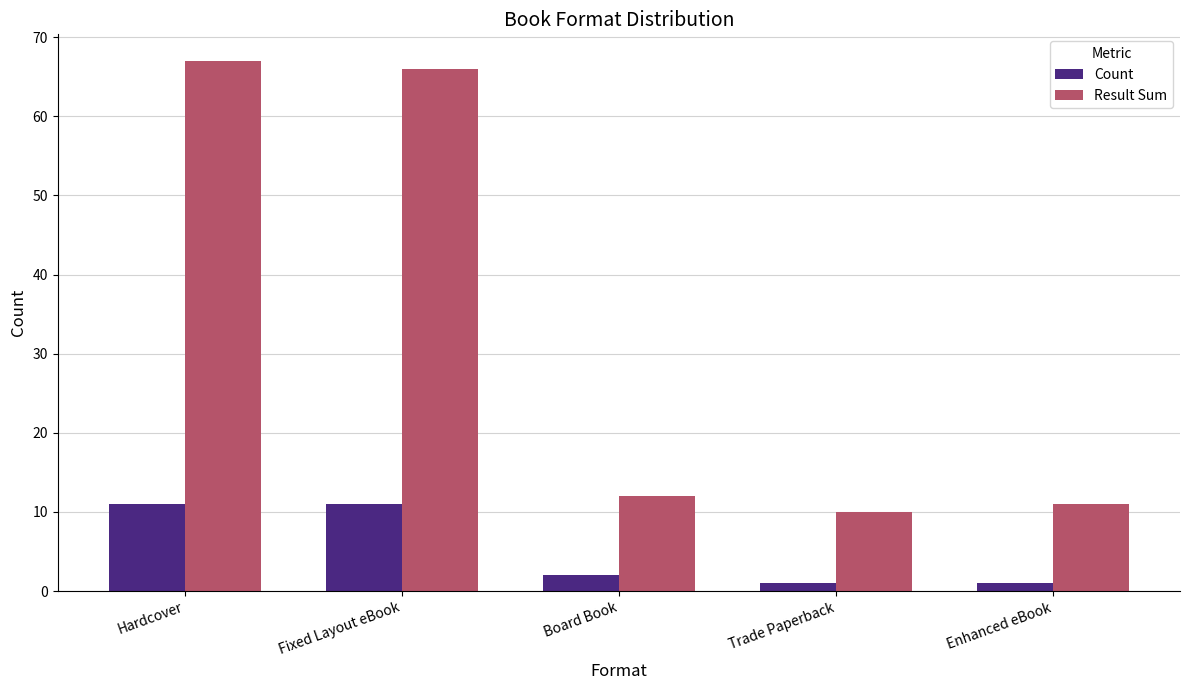

True or false: Count has a value of 11 at Fixed Layout eBook.

True